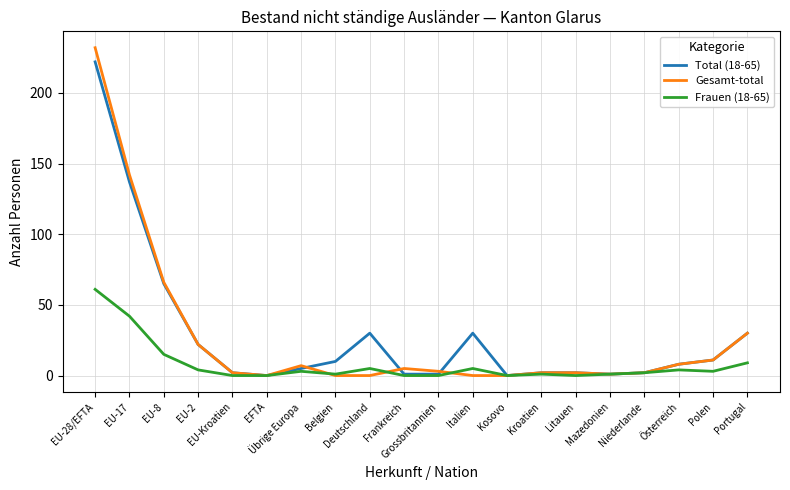

Which series has the widest spread of values?

Gesamt-total